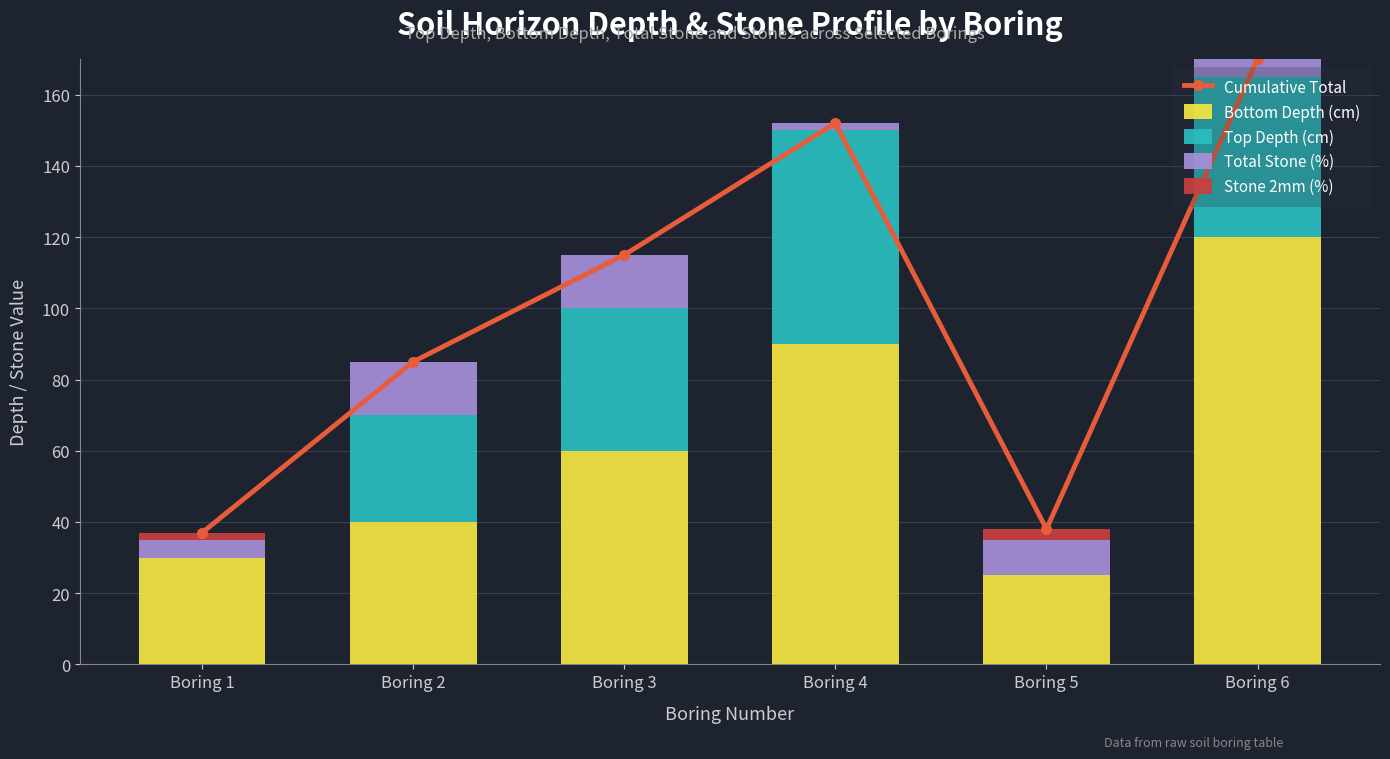

Rank the series by their maximum value, from highest to lowest.

Cumulative Total, Bottom Depth (cm), Top Depth (cm), Total Stone (%), Stone 2mm (%)